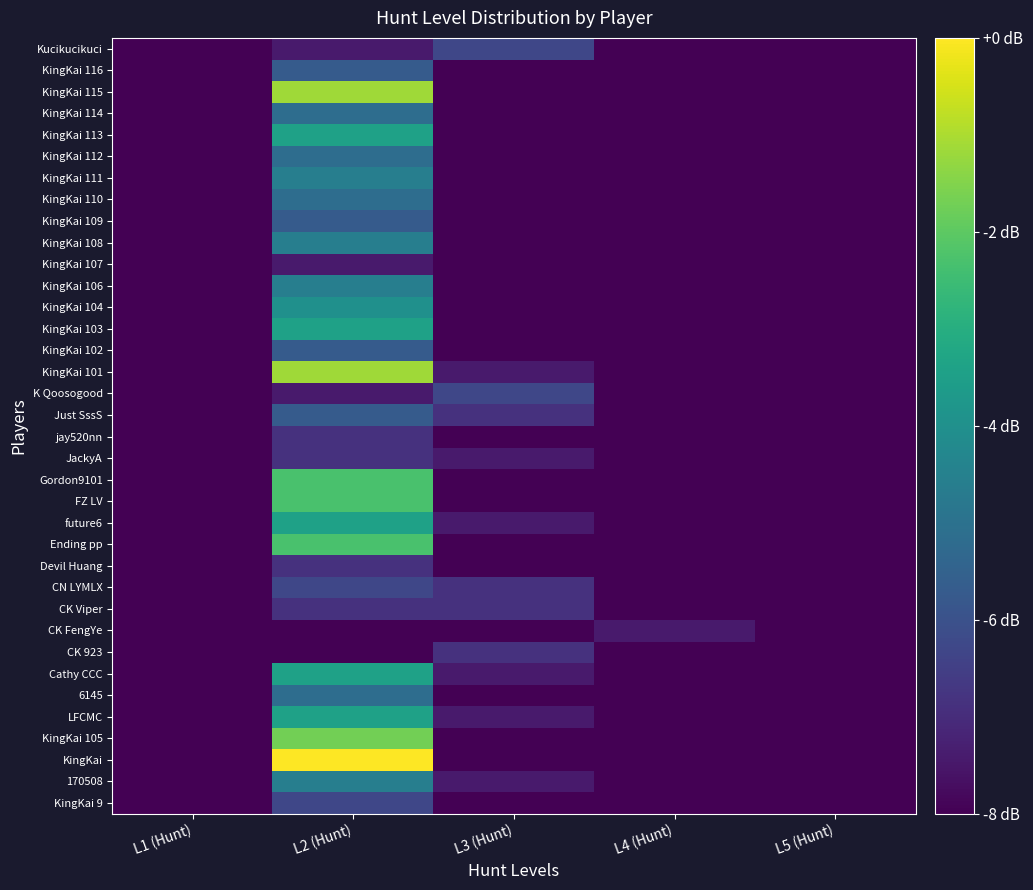

Rank the series at L1 (Hunt) from highest to lowest value.

KingKai 9, 170508, KingKai, KingKai 105, LFCMC, 6145, Cathy CCC, CK 923, CK FengYe, CK Viper, CN LYMLX, Devil Huang, Ending pp, future6, FZ LV, Gordon9101, JackyA, jay520nn, Just SssS, K Qoosogood, KingKai 101, KingKai 102, KingKai 103, KingKai 104, KingKai 106, KingKai 107, KingKai 108, KingKai 109, KingKai 110, KingKai 111, KingKai 112, KingKai 113, KingKai 114, KingKai 115, KingKai 116, Kucikucikuci